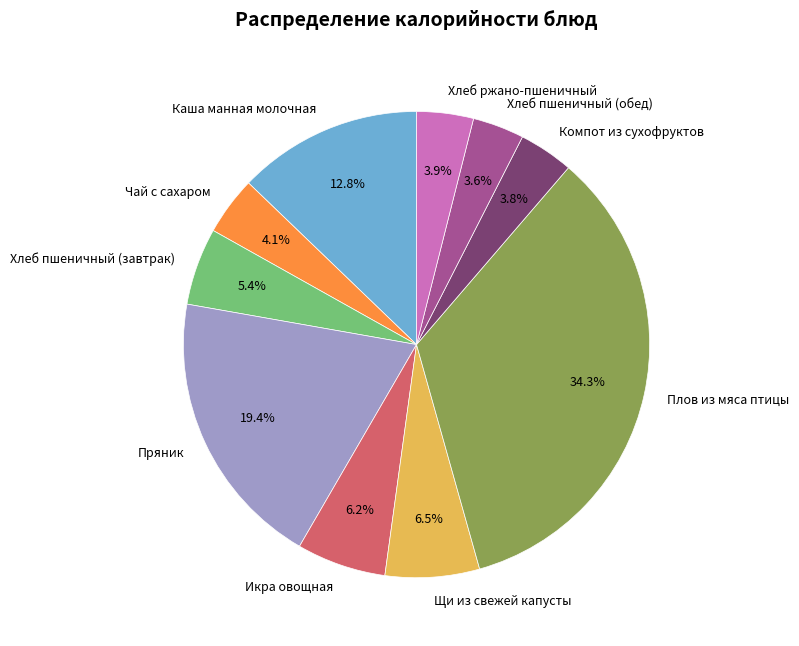

How many slices are in this pie chart?

10